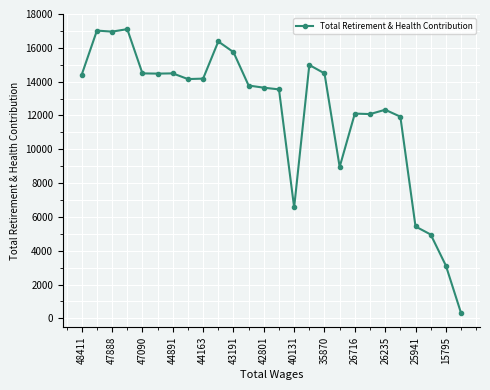

What is the value of the 15th point from the left?

6562